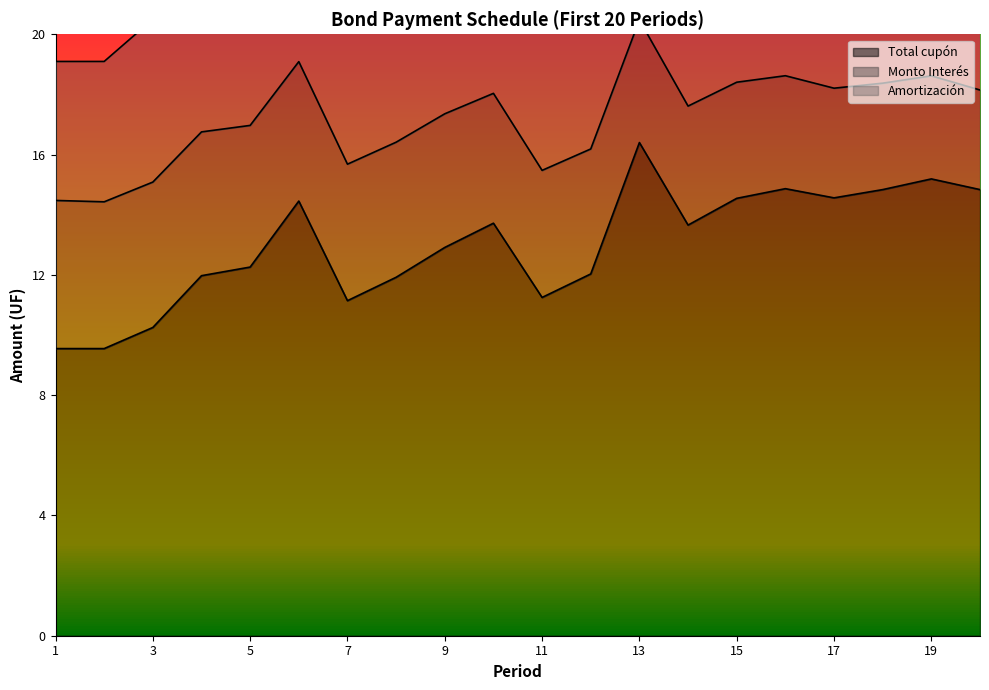

At how many categories does at least one series exceed 22?

17